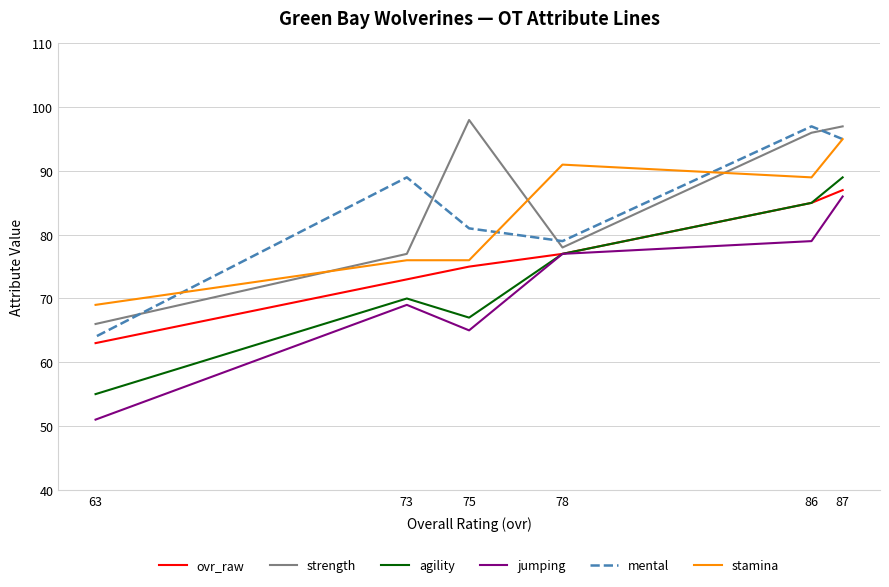

Is it true that mental equals 156 at 73?

False